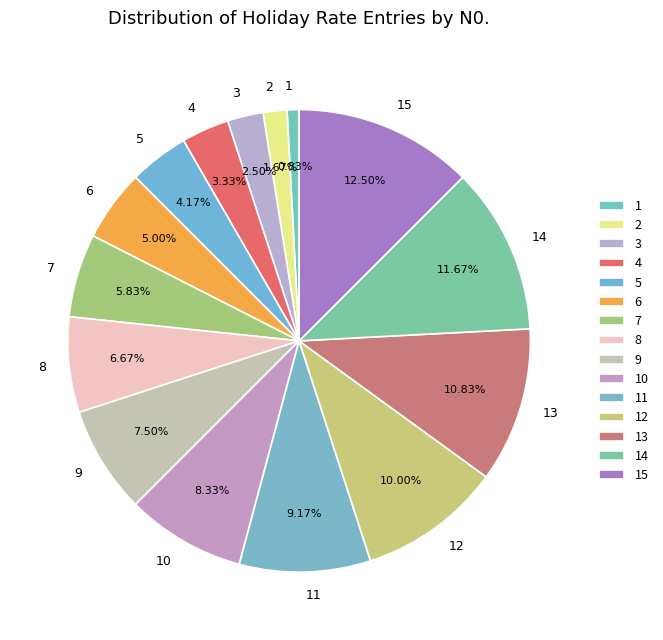

Is the sum of 9 and 1 greater than half?

No